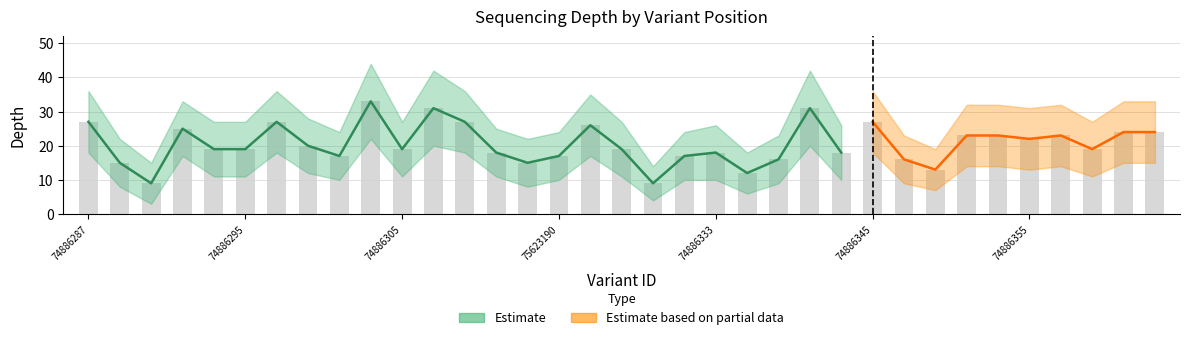

What is the difference between the maximum and minimum values in the depth_upper series?

30